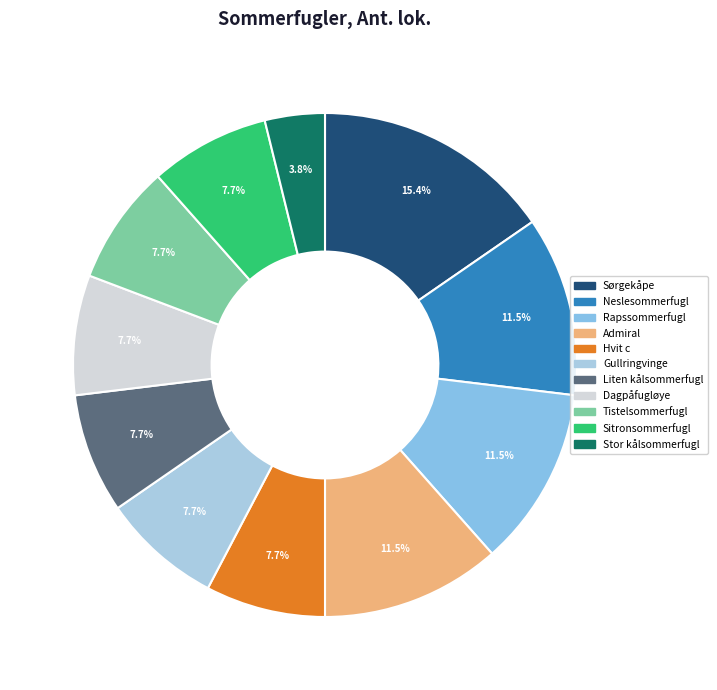

True or false: Sitronsommerfugl accounts for 8% of the total.

True